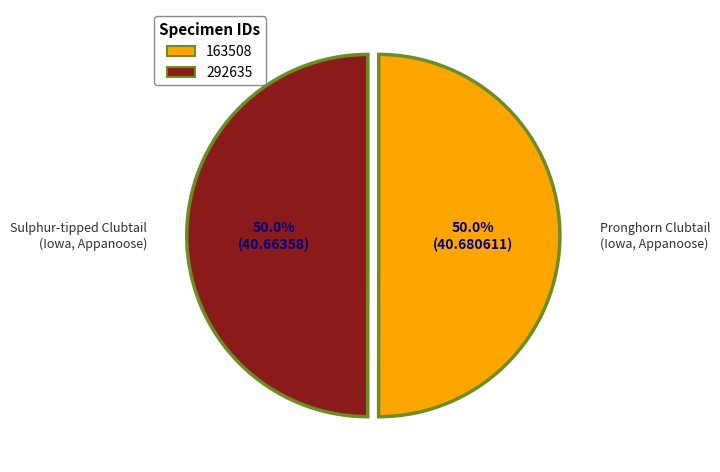

To the nearest percent, what portion does 163508 represent?

50%